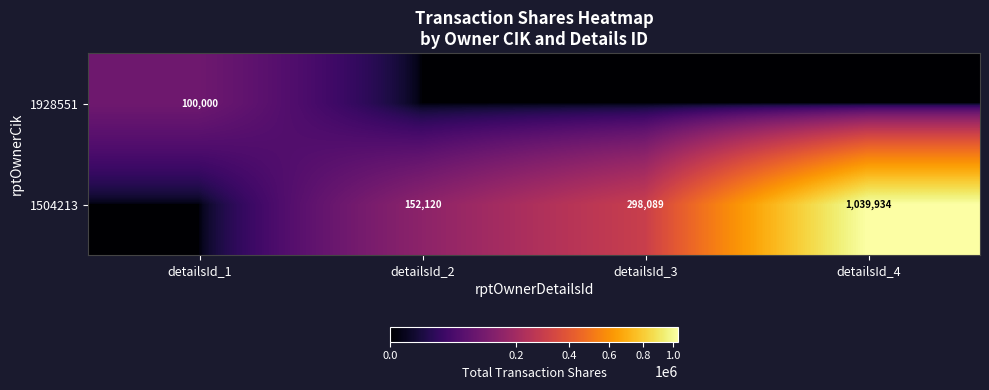

How many data points does each series have?

4